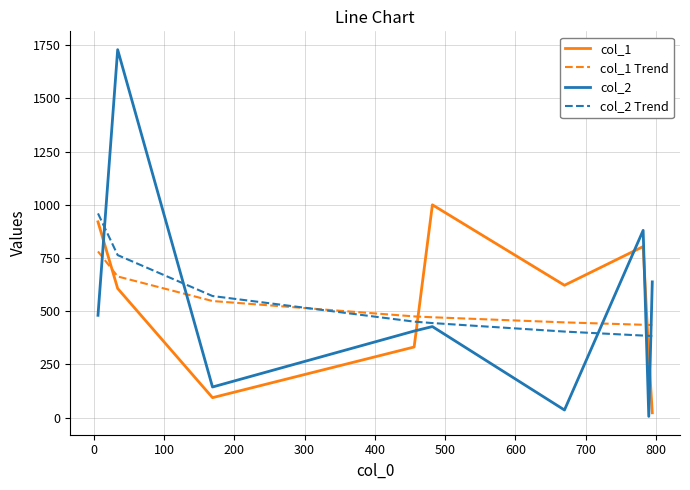

What are all the series names shown in the legend?

col_1, col_1 Trend, col_2, col_2 Trend